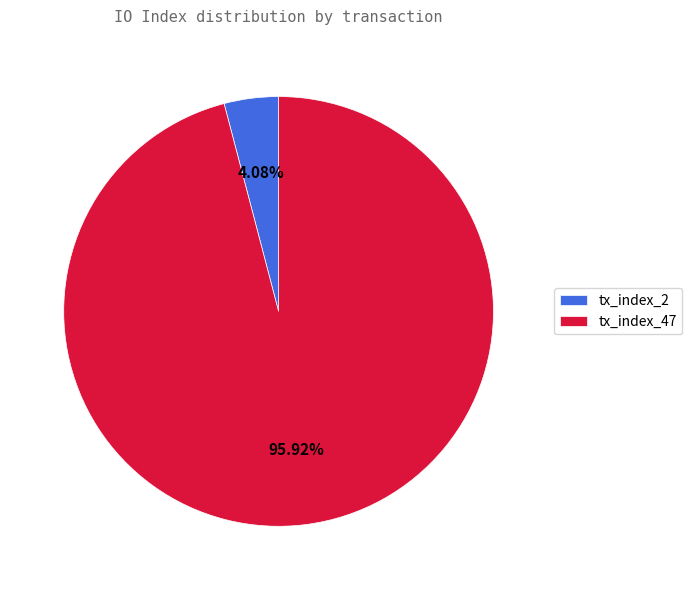

To the nearest percent, what is the average slice percentage?

50%